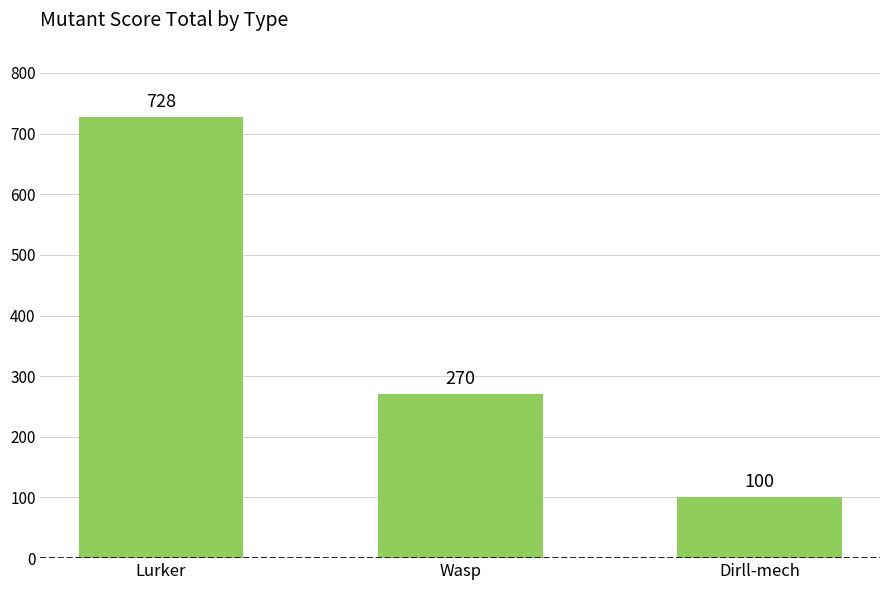

Count the number of categories in the chart.

3